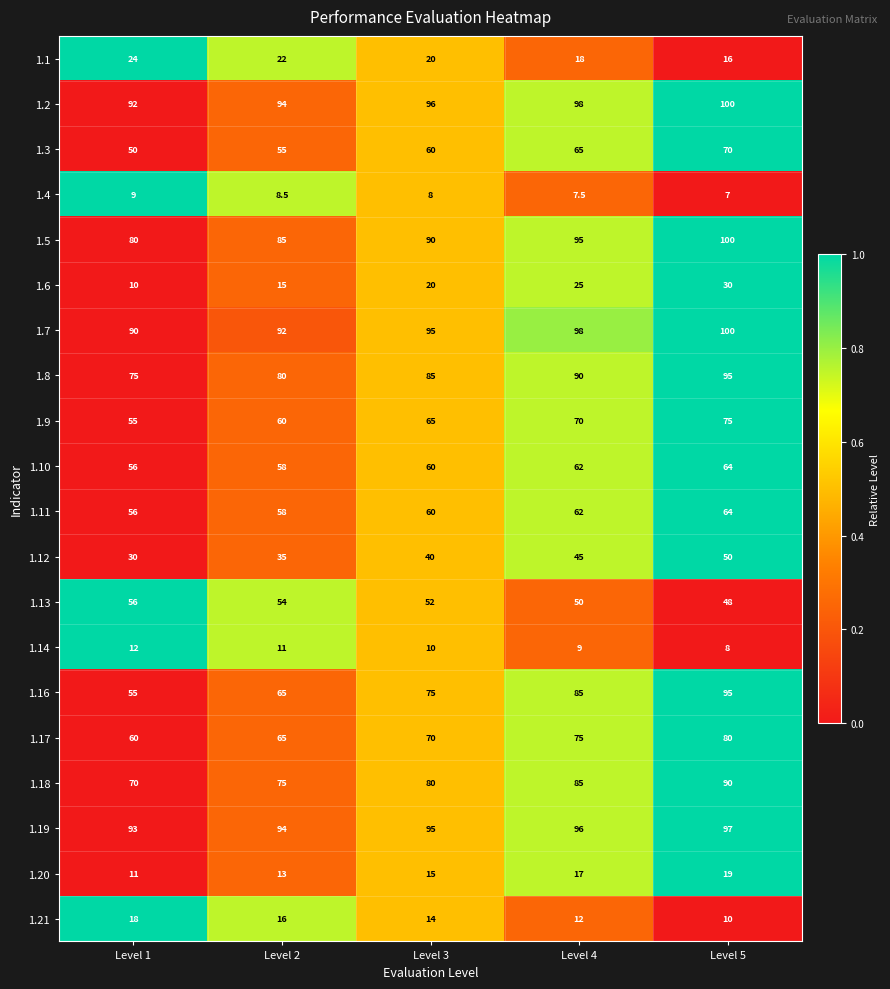

What is the difference between the second highest and second lowest values in the 1.1 series?

4.0